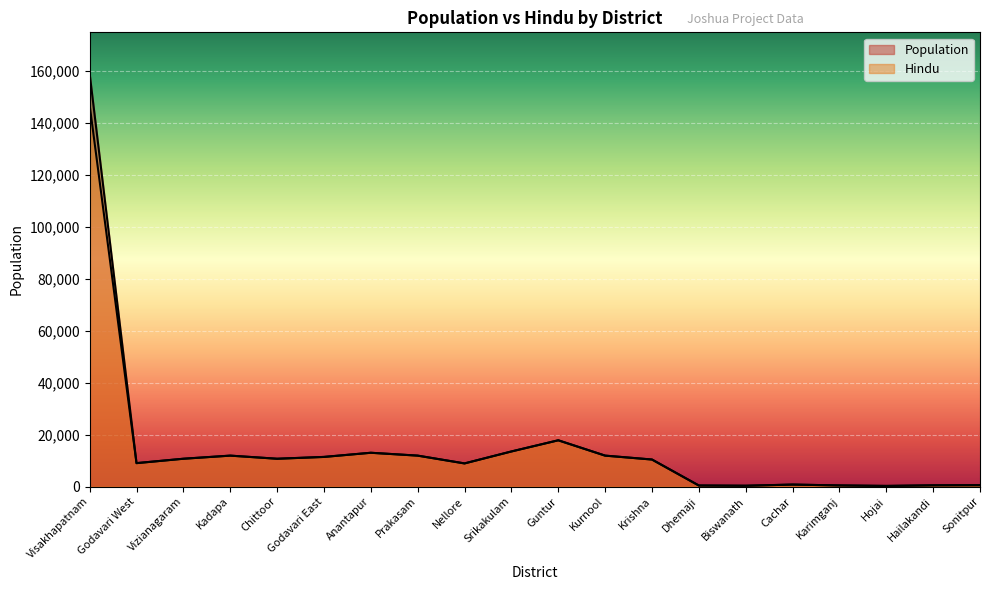

True or false: Population and Hindu intersect in this chart.

False